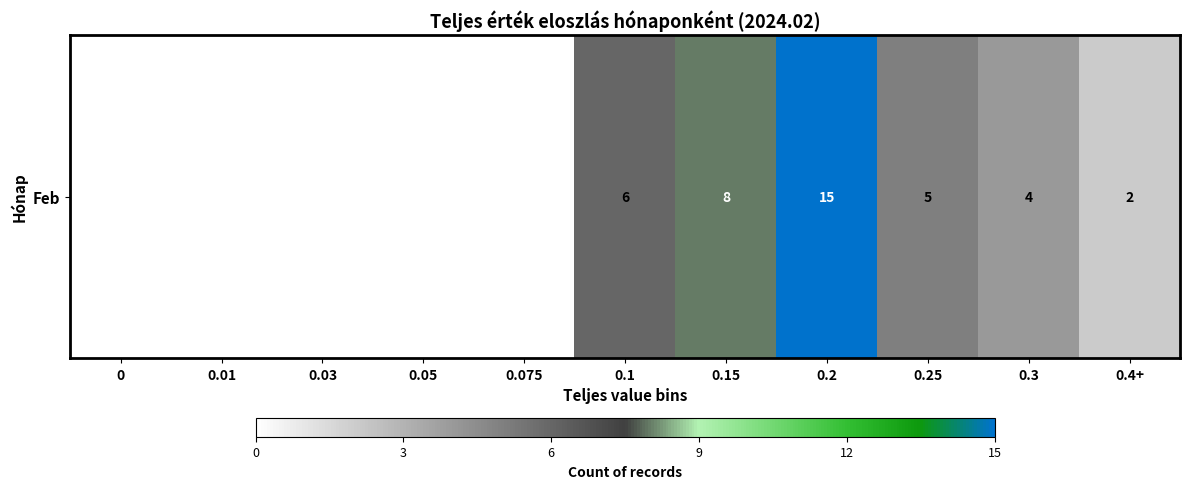

Where does the data first go above 2?

0.1